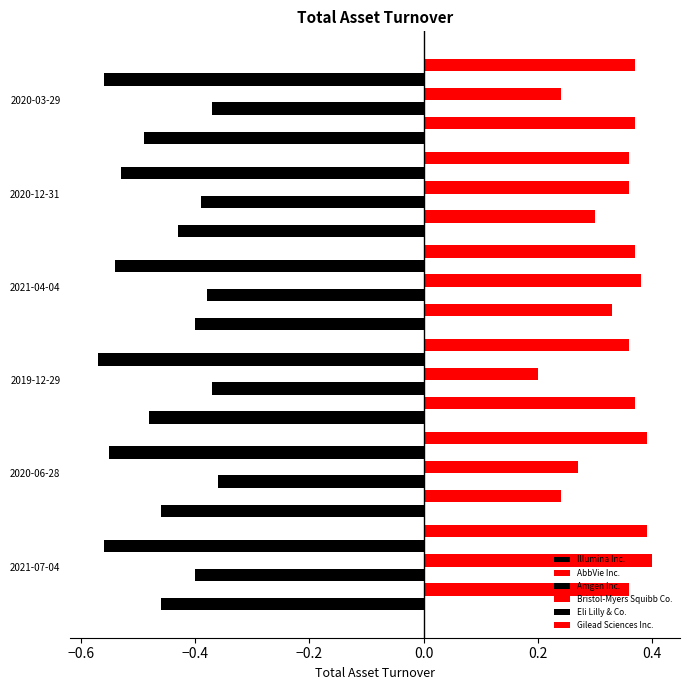

Count the number of categories in the chart.

6